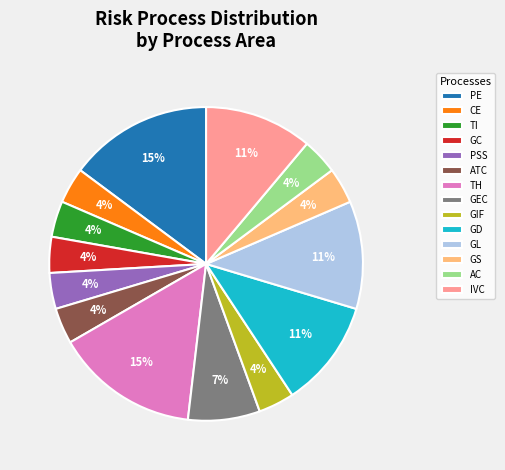

Combined, do GEC and ATC account for over 50%?

No